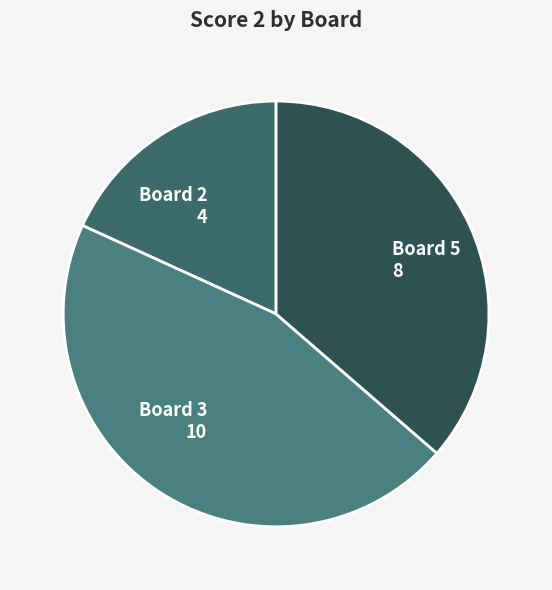

Which slice is the smallest?

Board 2